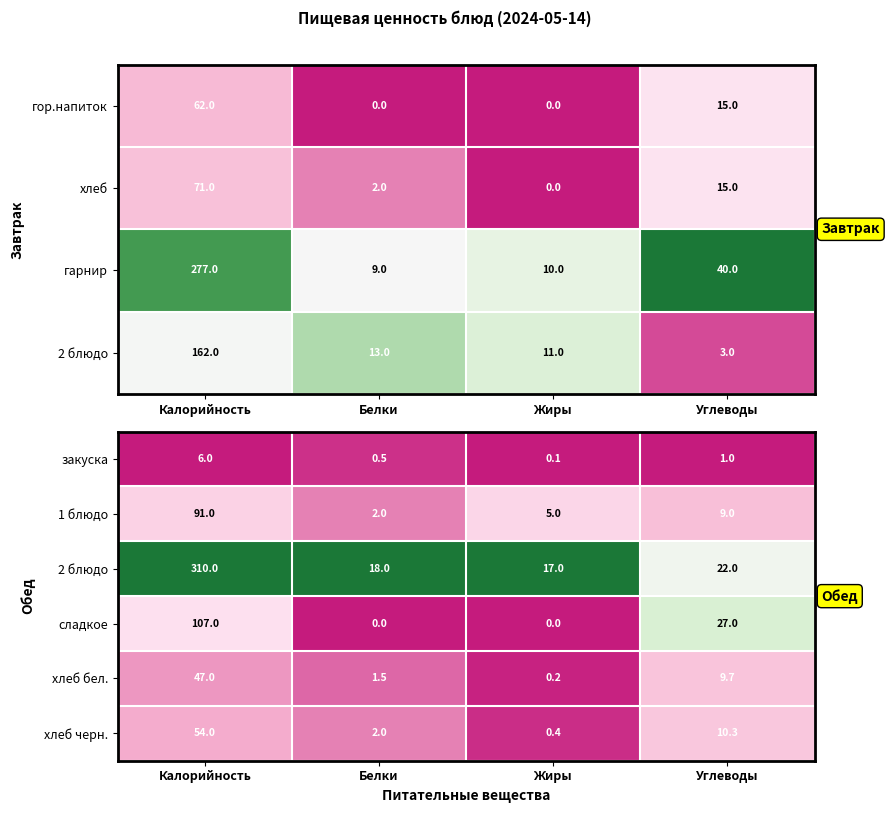

What is the highest value of the хлеб бел. series?

47.0